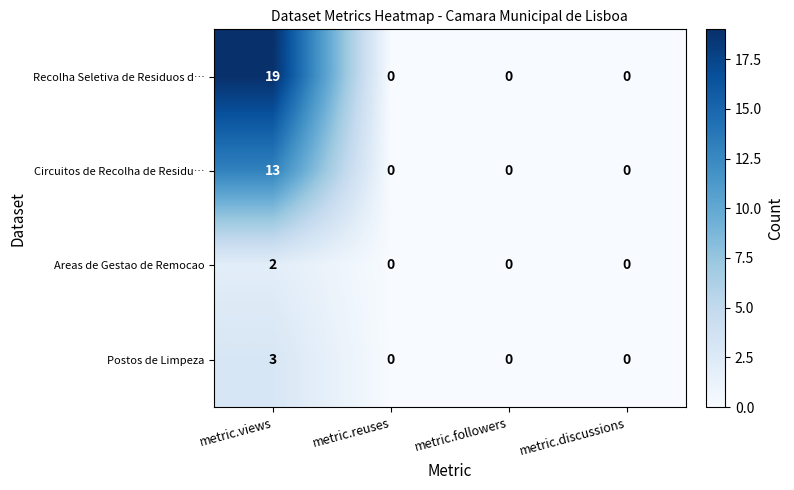

What is the sum of all Recolha Seletiva de Residuos d… values?

19